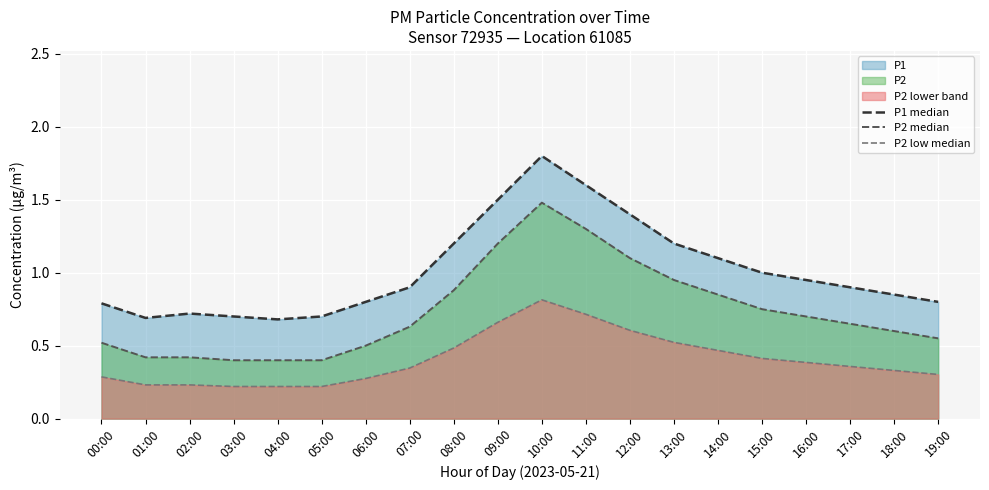

Reading left to right, transcribe all the data shown in this chart.

P1 median: 00:00=0.8	01:00=0.7	02:00=0.7	03:00=0.7	04:00=0.7	05:00=0.7	06:00=0.8	07:00=0.9	08:00=1.2	09:00=1.5	10:00=1.8	11:00=1.6	12:00=1.4	13:00=1.2	14:00=1.1	15:00=1.0	16:00=0.9	17:00=0.9	18:00=0.8	19:00=0.8
P2 median: 00:00=0.5	01:00=0.4	02:00=0.4	03:00=0.4	04:00=0.4	05:00=0.4	06:00=0.5	07:00=0.6	08:00=0.9	09:00=1.2	10:00=1.5	11:00=1.3	12:00=1.1	13:00=0.9	14:00=0.8	15:00=0.8	16:00=0.7	17:00=0.7	18:00=0.6	19:00=0.6
P2 low median: 00:00=0.3	01:00=0.2	02:00=0.2	03:00=0.2	04:00=0.2	05:00=0.2	06:00=0.3	07:00=0.3	08:00=0.5	09:00=0.7	10:00=0.8	11:00=0.7	12:00=0.6	13:00=0.5	14:00=0.5	15:00=0.4	16:00=0.4	17:00=0.4	18:00=0.3	19:00=0.3